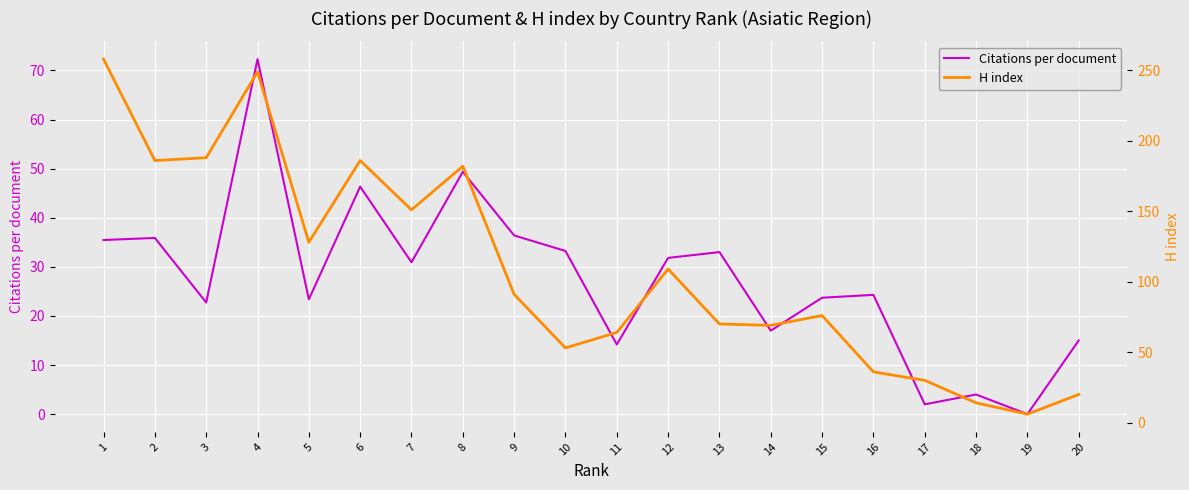

What is the highest value of the Citations per document series?

72.3